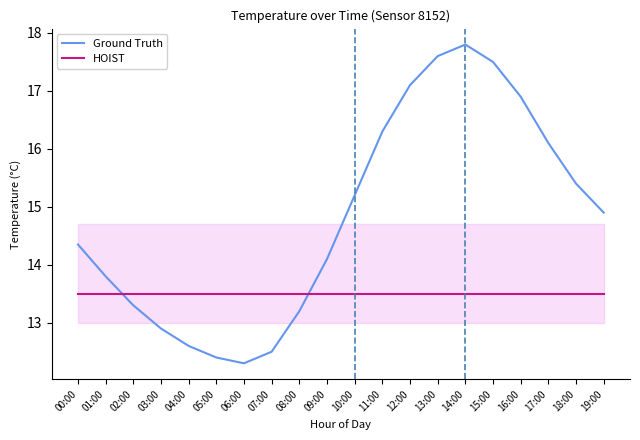

List the labels in order of HOIST value, largest first.

00:00, 01:00, 02:00, 03:00, 04:00, 05:00, 06:00, 07:00, 08:00, 09:00, 10:00, 11:00, 12:00, 13:00, 14:00, 15:00, 16:00, 17:00, 18:00, 19:00